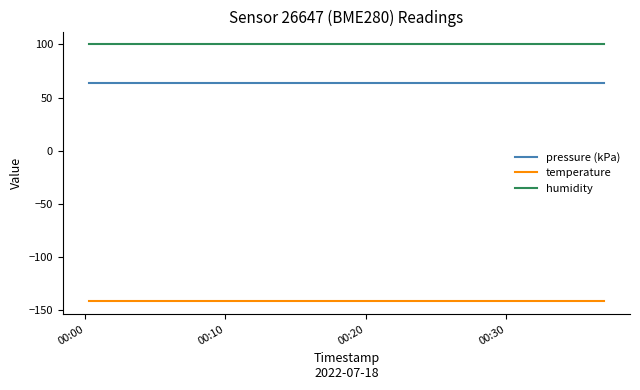

Which series has the largest total across all categories?

humidity